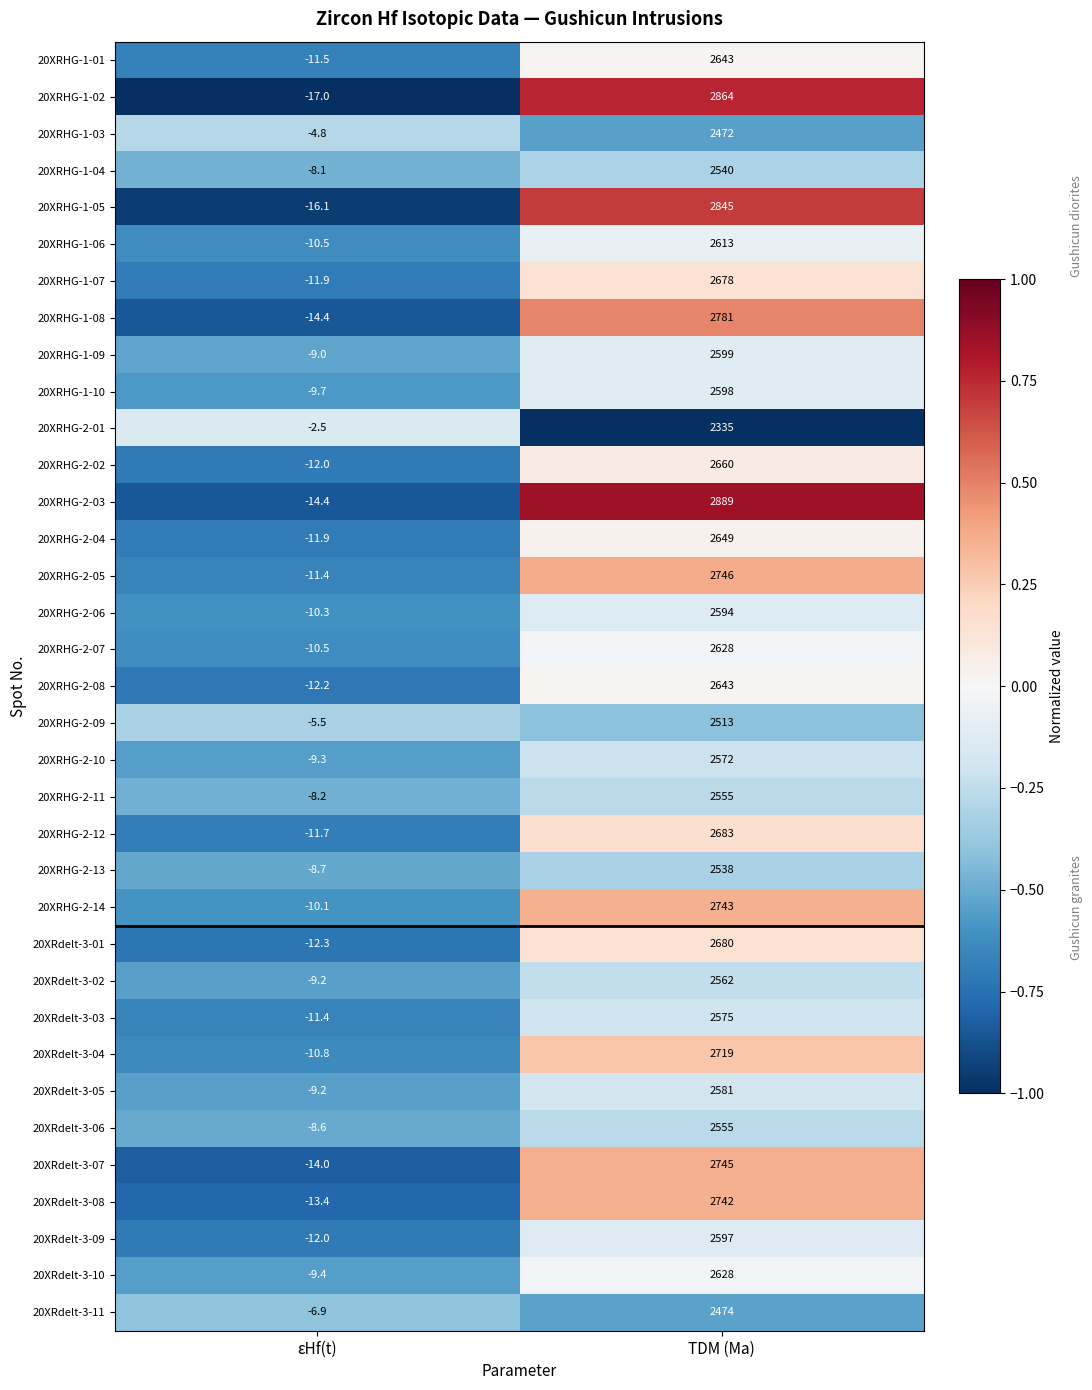

Which label corresponds to the smallest value in the chart?

εHf(t)